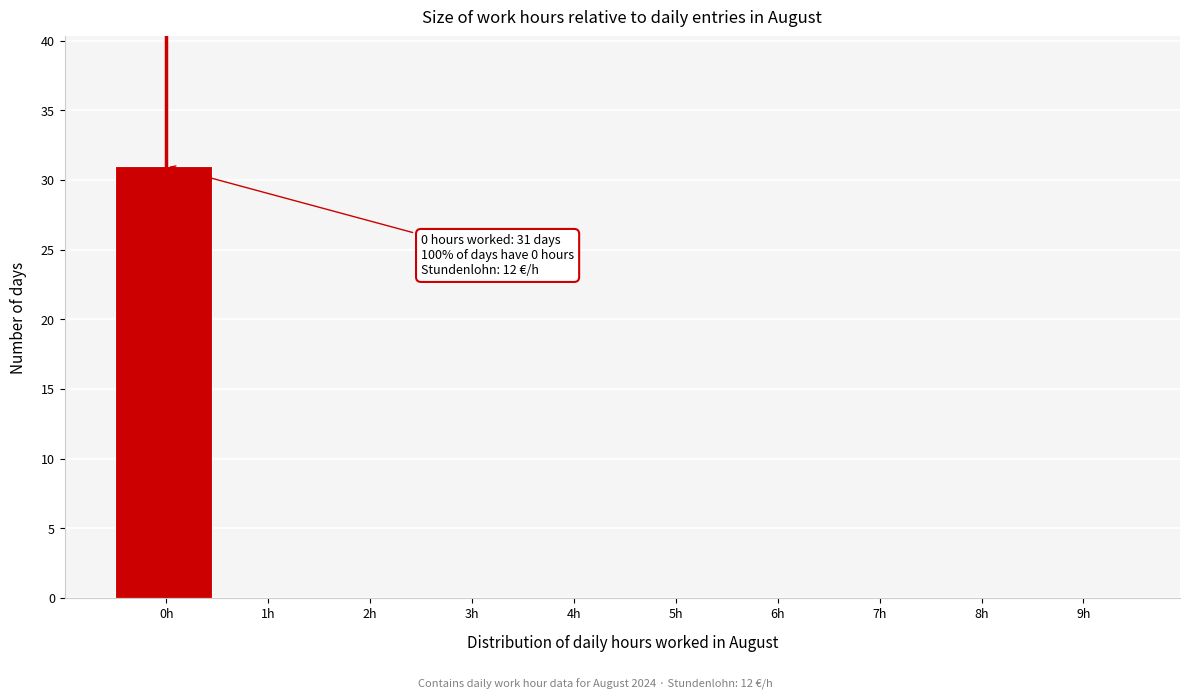

Reading left to right, list all the values displayed in this chart.

0h=31	1h=0	2h=0	3h=0	4h=0	5h=0	6h=0	7h=0	8h=0	9h=0